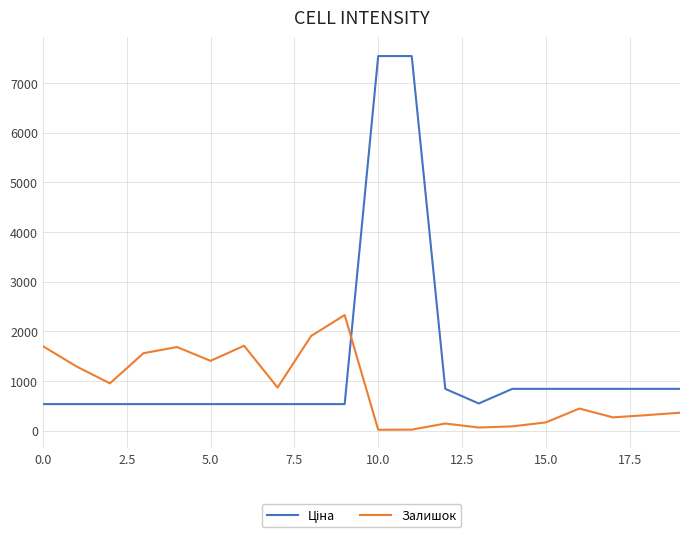

What is the maximum value for Залишок?

2329.0